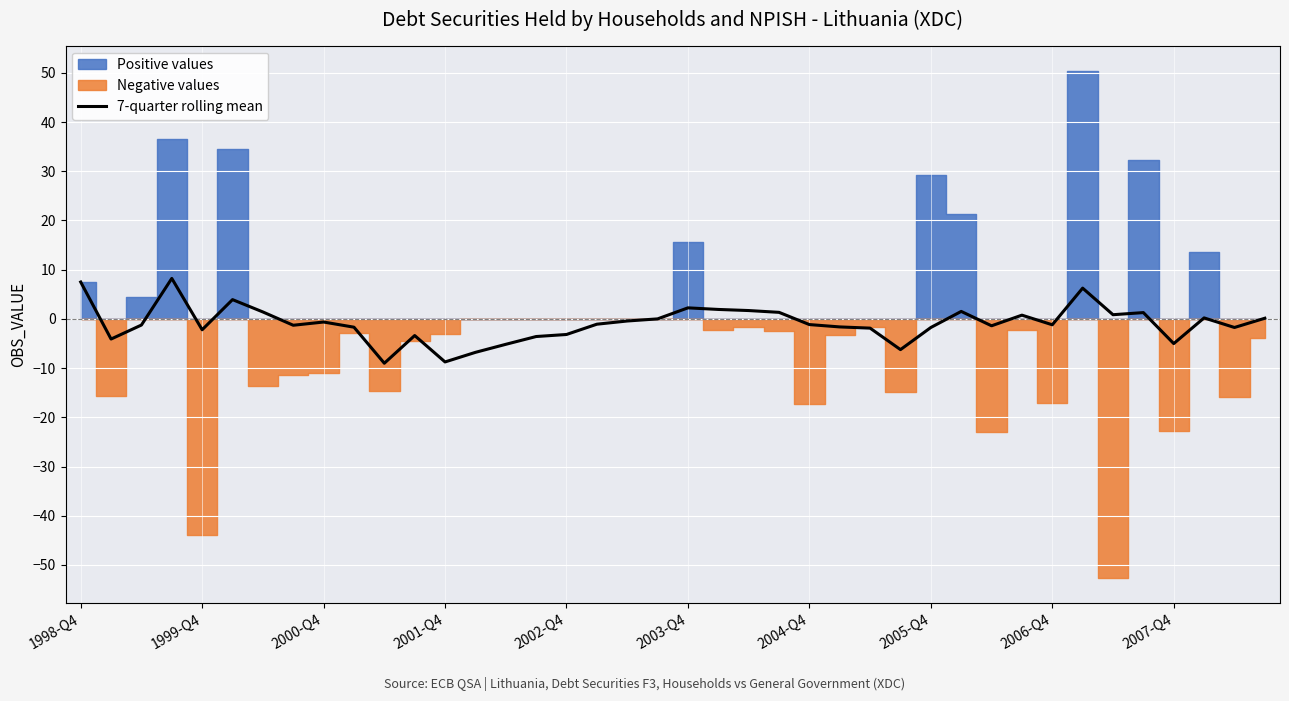

What is the minimum value for 7-quarter rolling mean?

-9.0